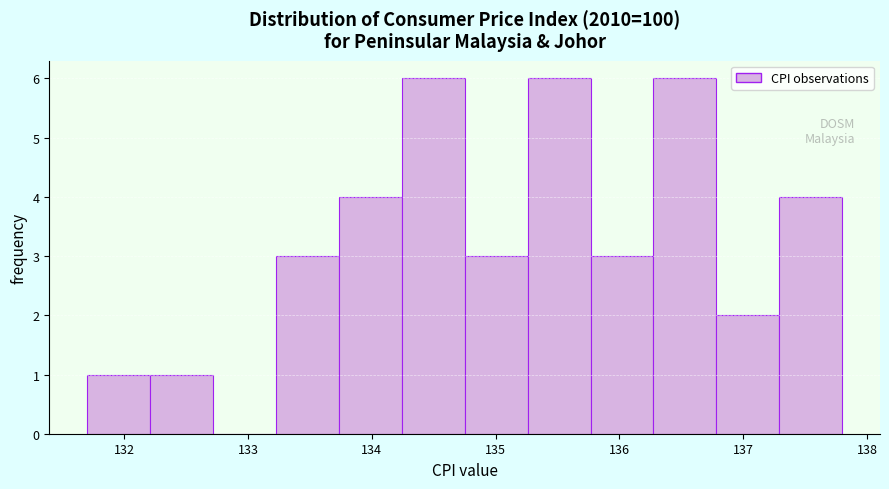

Reading left to right, list every bar in this chart as the range it spans on the x-axis followed by its height. Neither the bar edges nor the heights are printed on the chart, so give them approximately, as read against the axes.

131.7 to 132.2: 1
132.2 to 132.7: 1
132.7 to 133.2: 0
133.2 to 133.7: 3
133.7 to 134.2: 4
134.2 to 134.8: 6
134.8 to 135.3: 3
135.3 to 135.8: 6
135.8 to 136.3: 3
136.3 to 136.8: 6
136.8 to 137.3: 2
137.3 to 137.8: 4